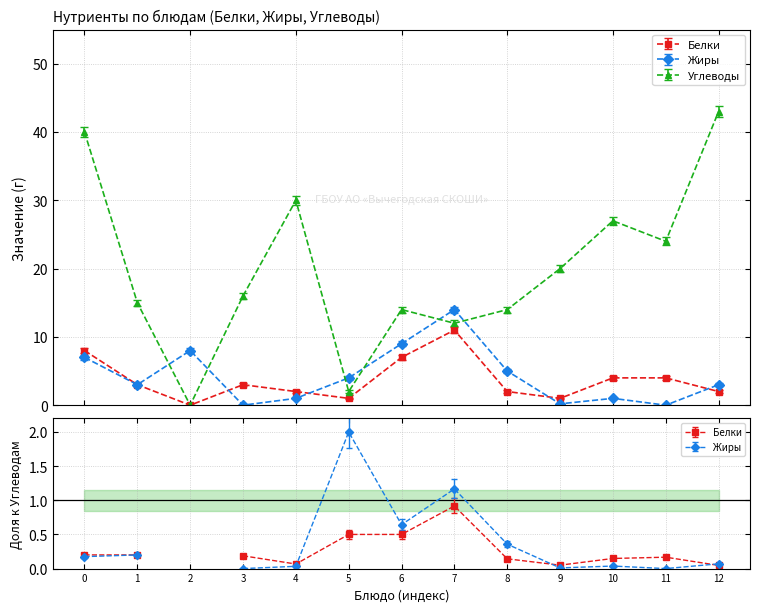

How many lines are shown in the chart?

3